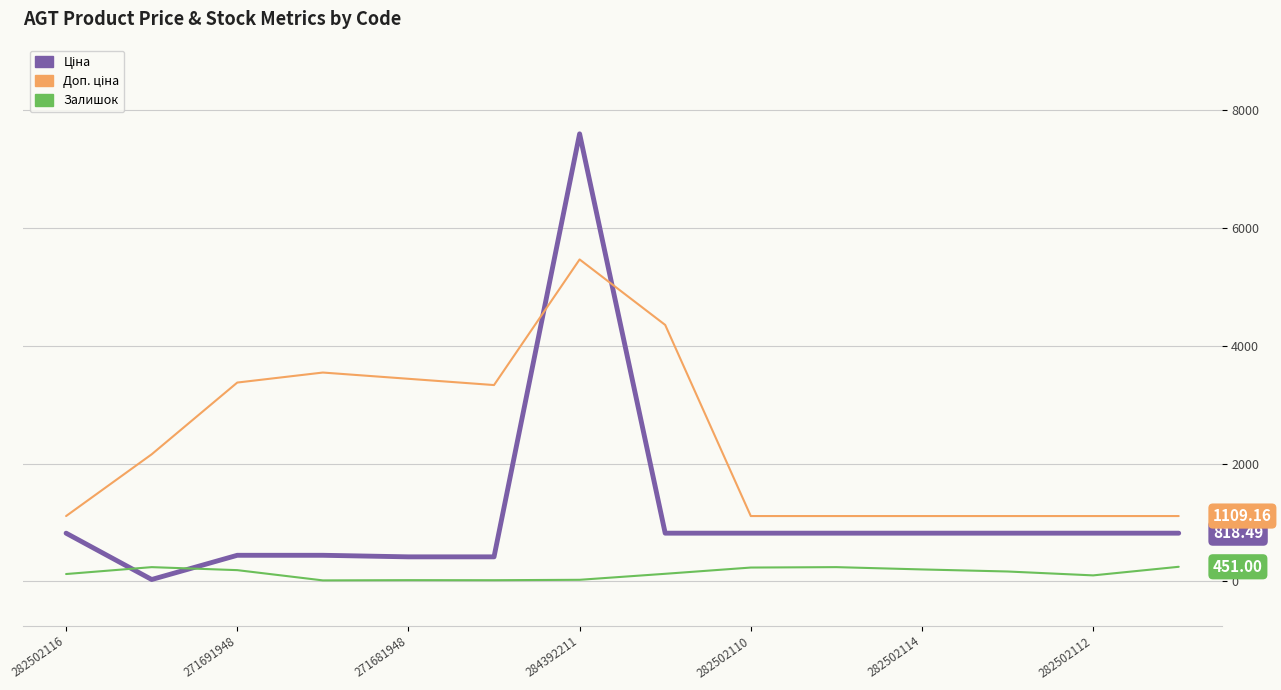

What is the difference between the maximum and minimum values in the Залишок series?

231.0